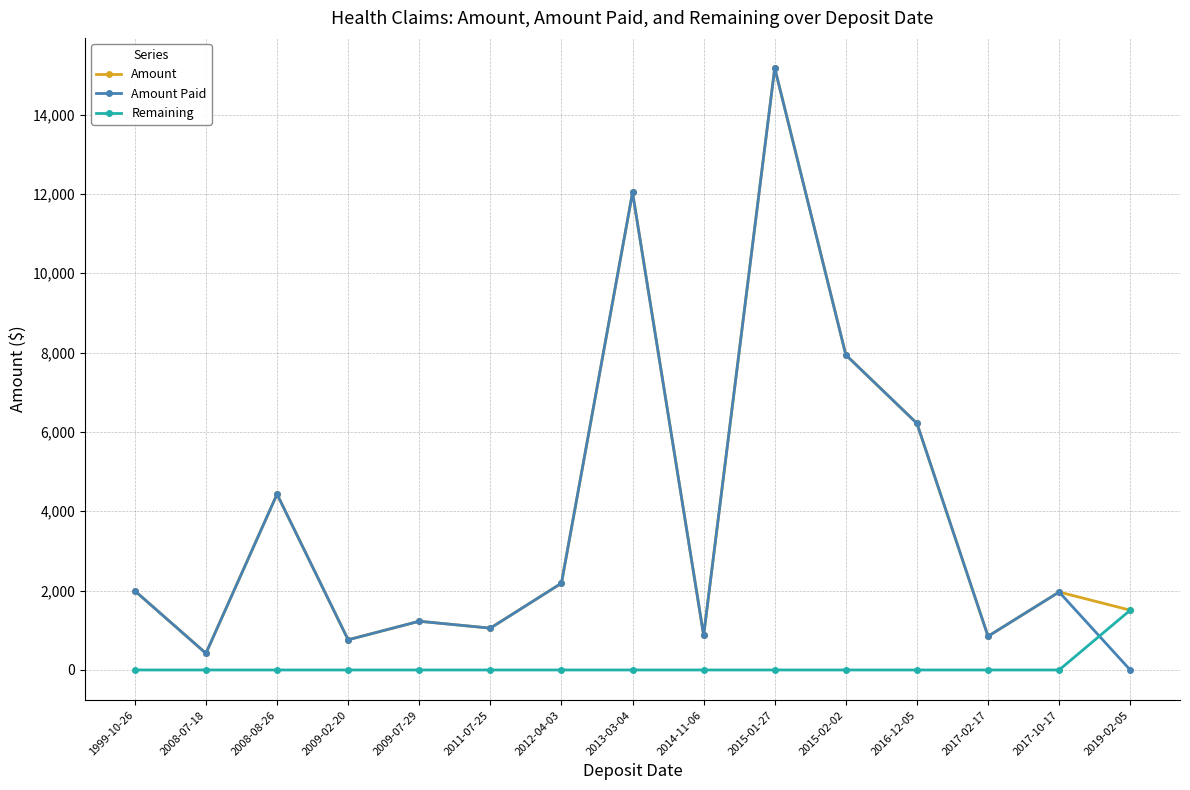

In Amount, how many points are lower than both neighbors (excluding endpoints)?

5